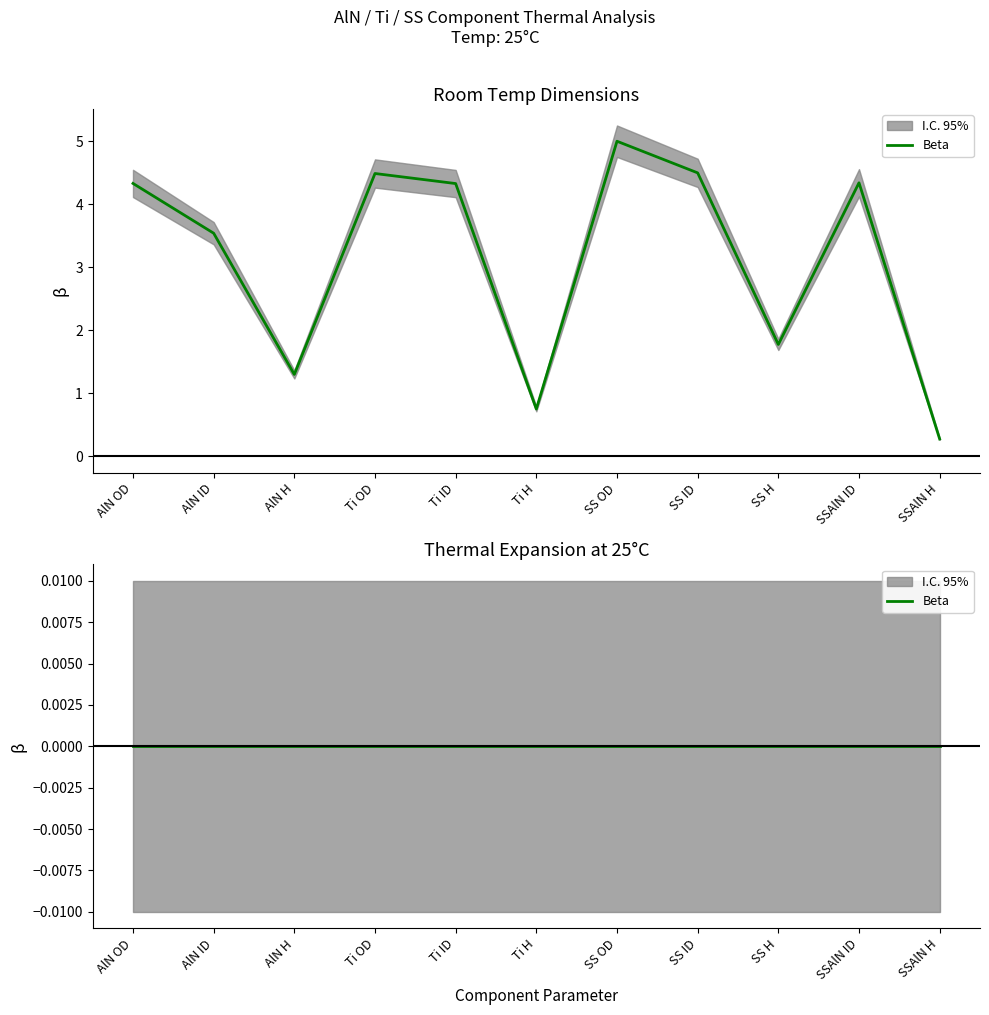

Which series has the widest spread of values?

Room Temp